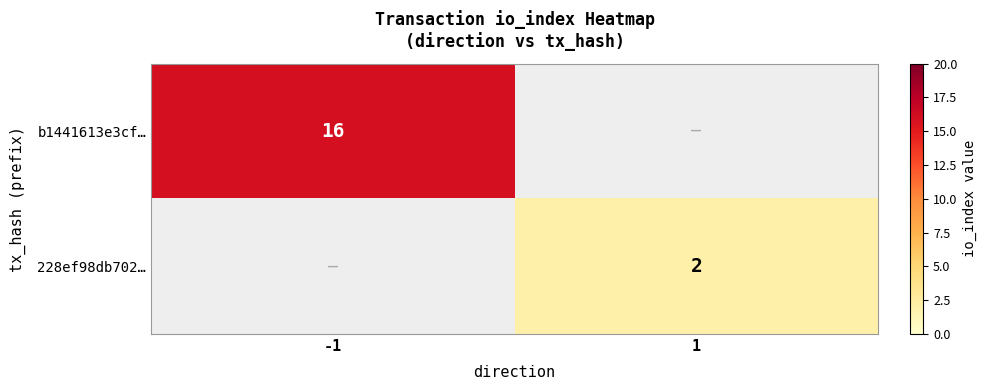

Count the number of data series in this chart.

2